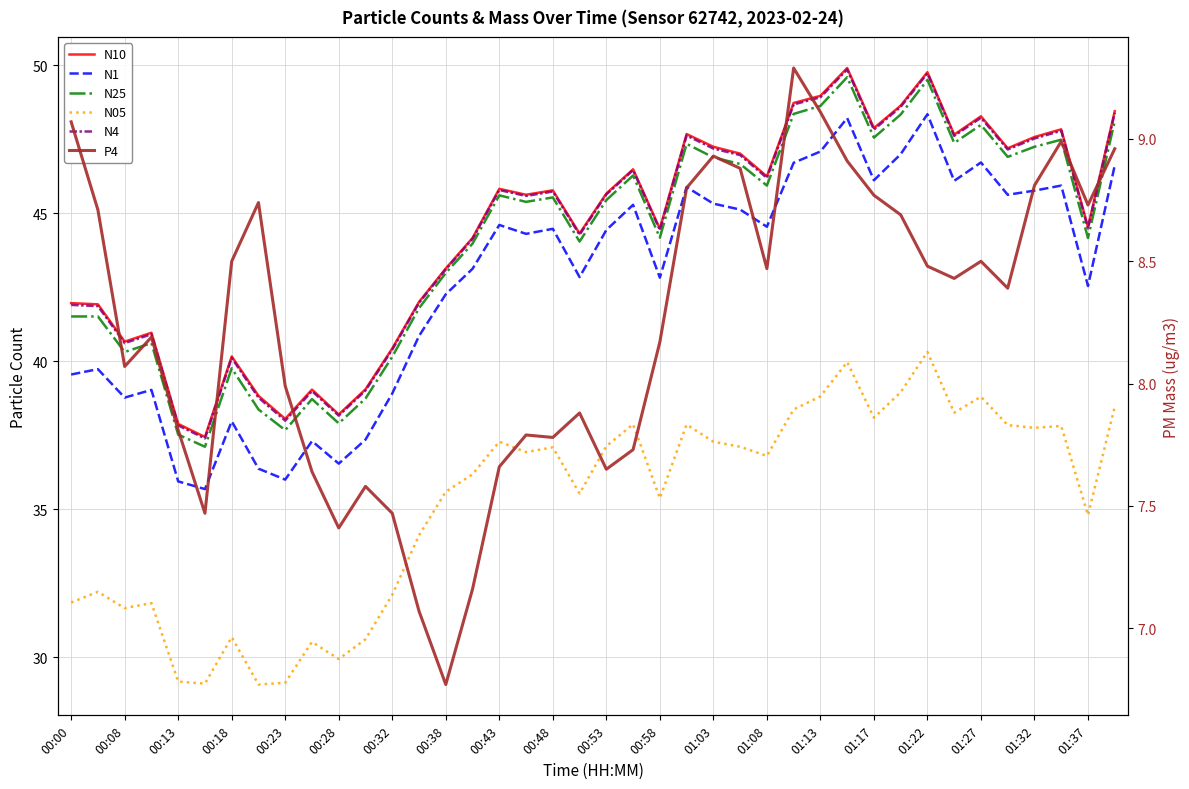

True or false: N4 and P4 intersect in this chart.

False